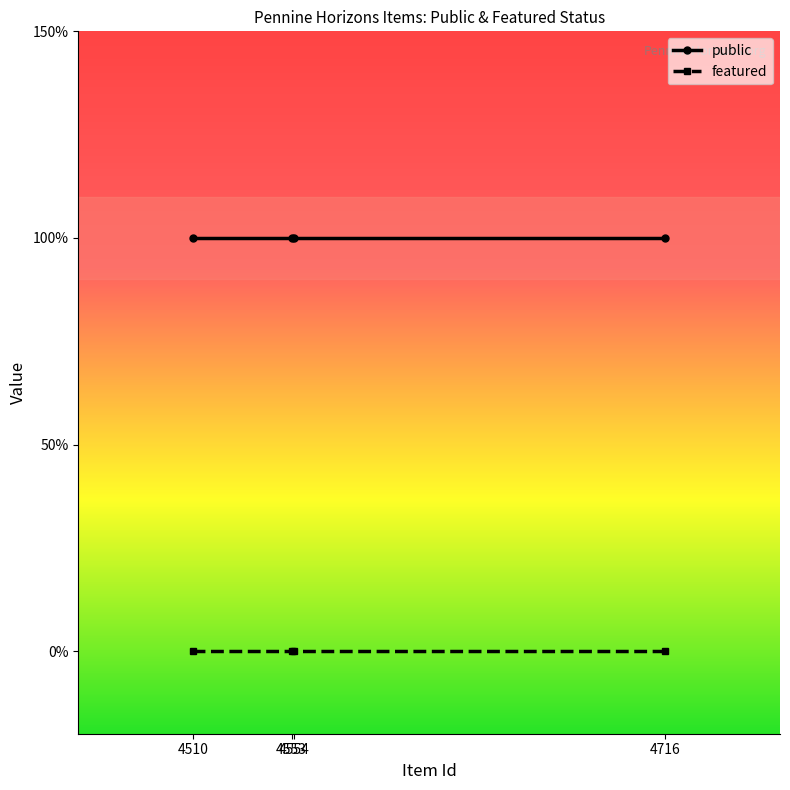

What is the approximate value of public at 4510?

1